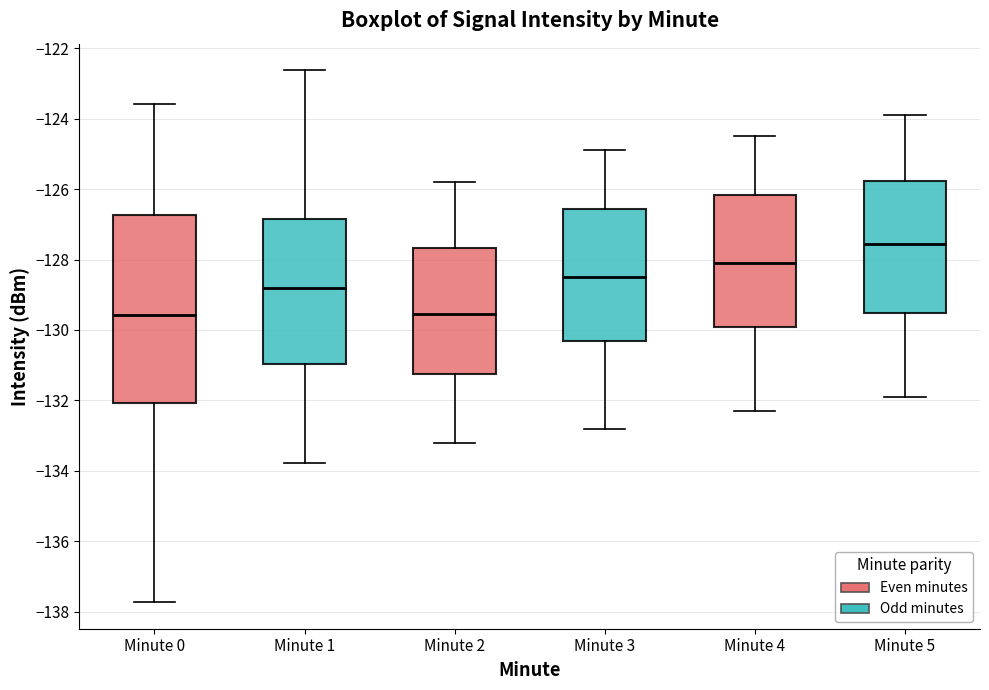

Where is the lower edge of the box for Minute 4 on the y-axis? The values are not printed on the chart, so give them approximately, as read against the axis.

-130.0